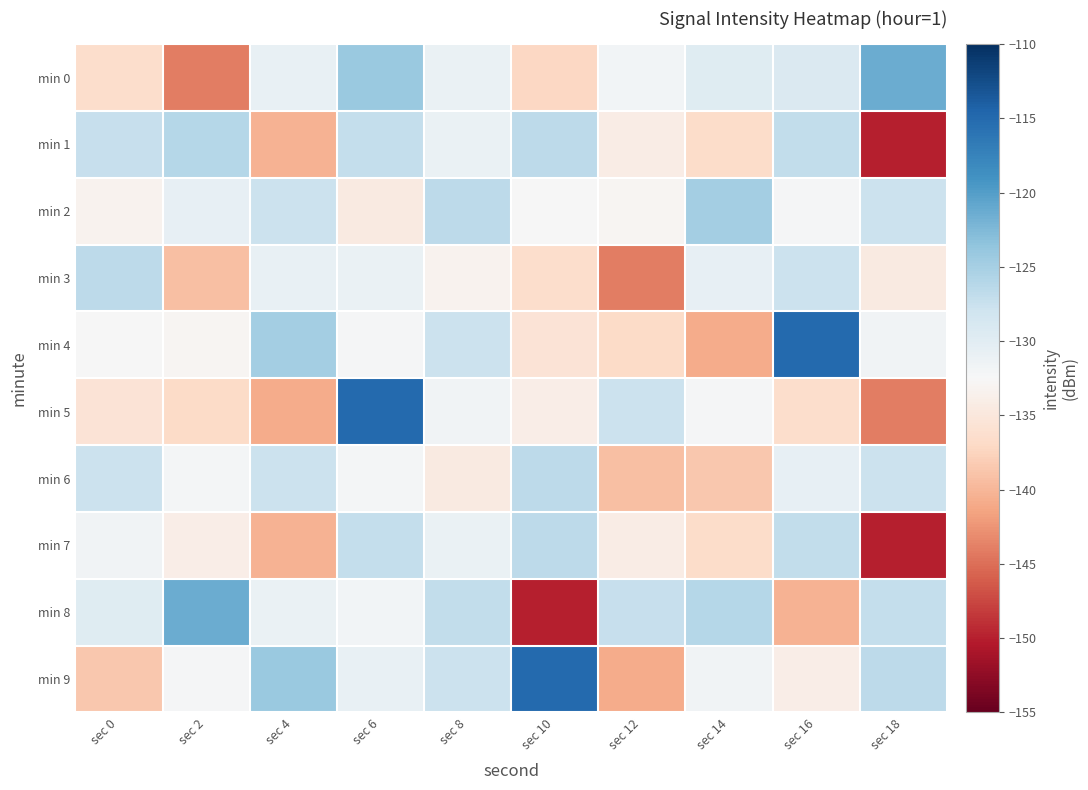

Which series changed the most between sec 10 and sec 18?

min 1